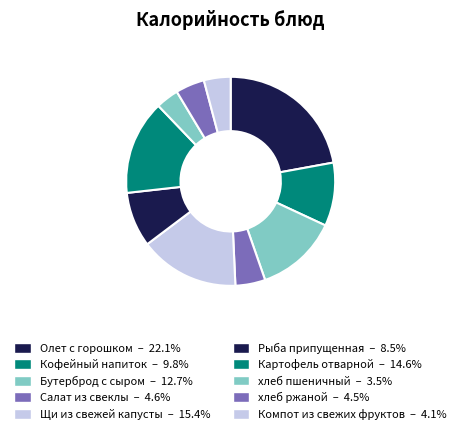

Rank the categories by value from lowest to highest.

хлеб пшеничный, Компот из свежих фруктов, хлеб ржаной, Салат из свеклы, Рыба припущенная, Кофейный напиток, Бутерброд с сыром, Картофель отварной, Щи из свежей капусты, Олет с горошком